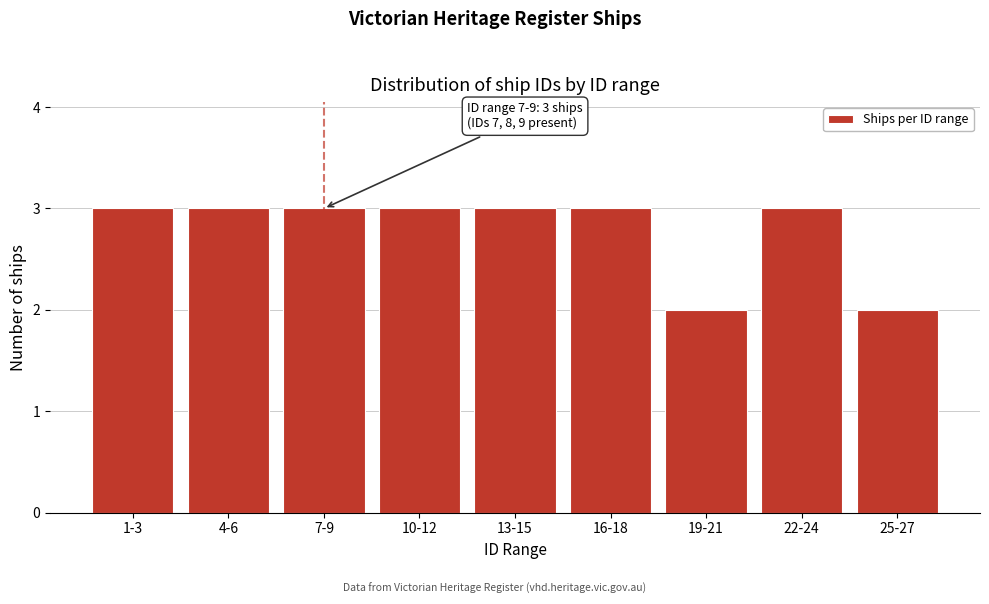

Reading left to right, transcribe all the data shown in this chart.

3	3	3	3	3	3	2	3	2